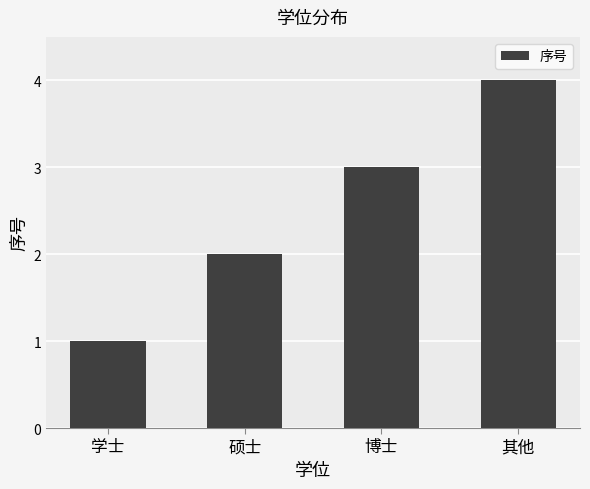

What is the sum of all values?

10